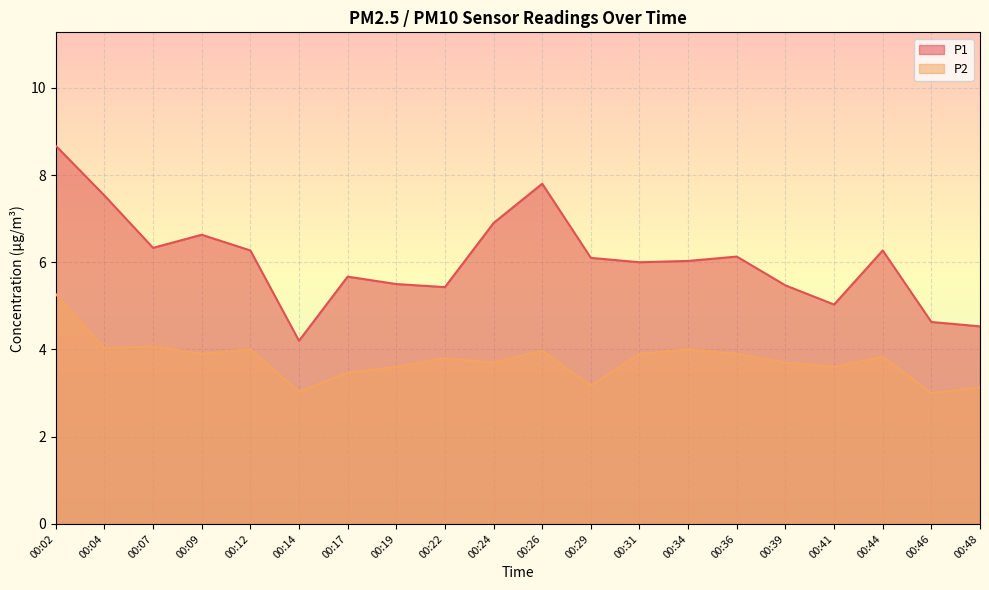

What is the sum of the P2 values at 00:46 and 00:12?

7.0